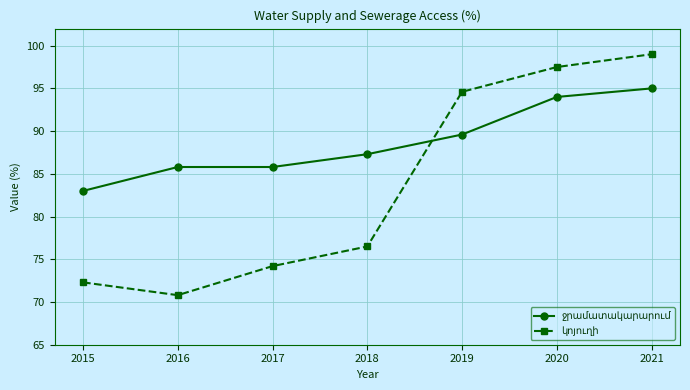

What is the total value across all series at 2021?

194.0